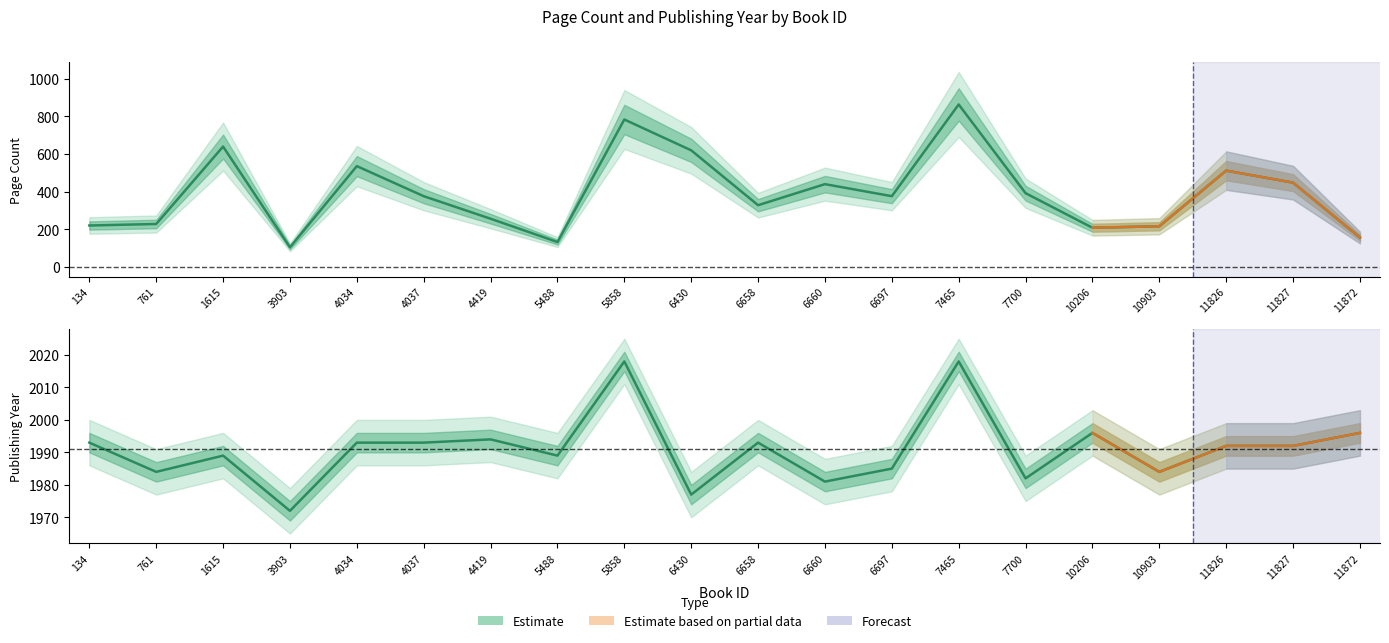

Which has a higher value, 6660 or 11827?

11827